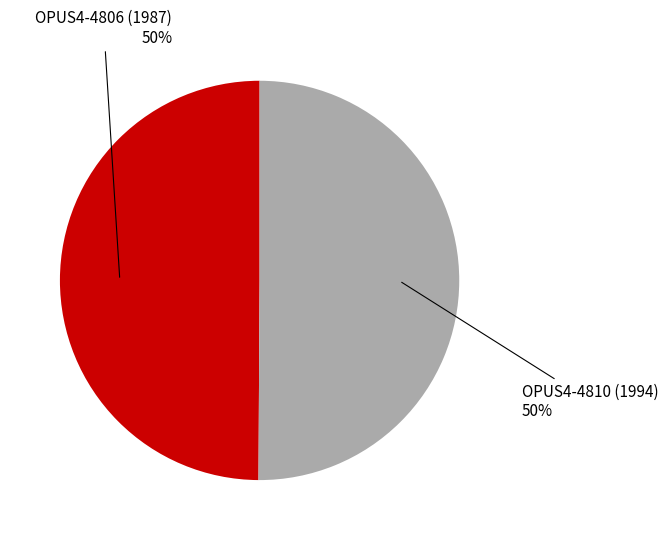

The OPUS4-4810 (1994) slice represents 50% of the pie. True or false?

True